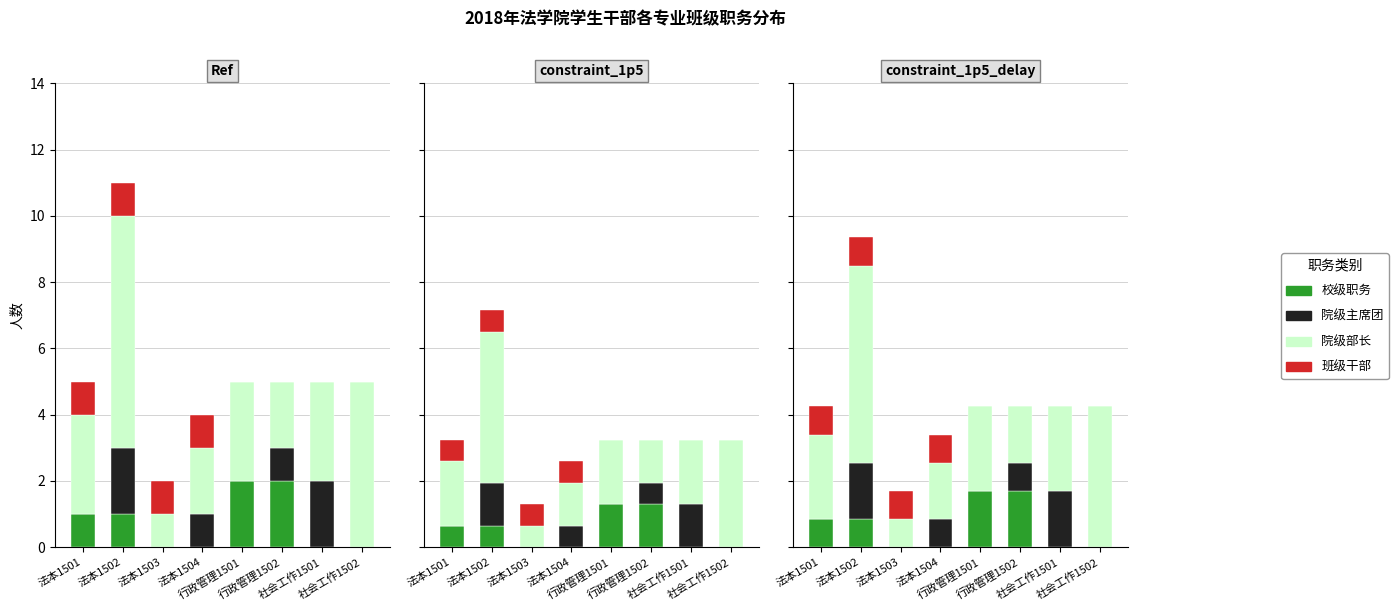

Reading right to left, transcribe all the data shown in this chart.

校级职务: 社会工作1502=0.0	社会工作1501=0.0	行政管理1502=1.7	行政管理1501=1.7	法本1504=0.0	法本1503=0.0	法本1502=0.8	法本1501=0.8
院级主席团: 社会工作1502=0.0	社会工作1501=1.7	行政管理1502=0.8	行政管理1501=0.0	法本1504=0.8	法本1503=0.0	法本1502=1.7	法本1501=0.0
院级部长: 社会工作1502=4.2	社会工作1501=2.5	行政管理1502=1.7	行政管理1501=2.5	法本1504=1.7	法本1503=0.8	法本1502=6.0	法本1501=2.5
班级干部: 社会工作1502=0.0	社会工作1501=0.0	行政管理1502=0.0	行政管理1501=0.0	法本1504=0.9	法本1503=0.9	法本1502=0.9	法本1501=0.9